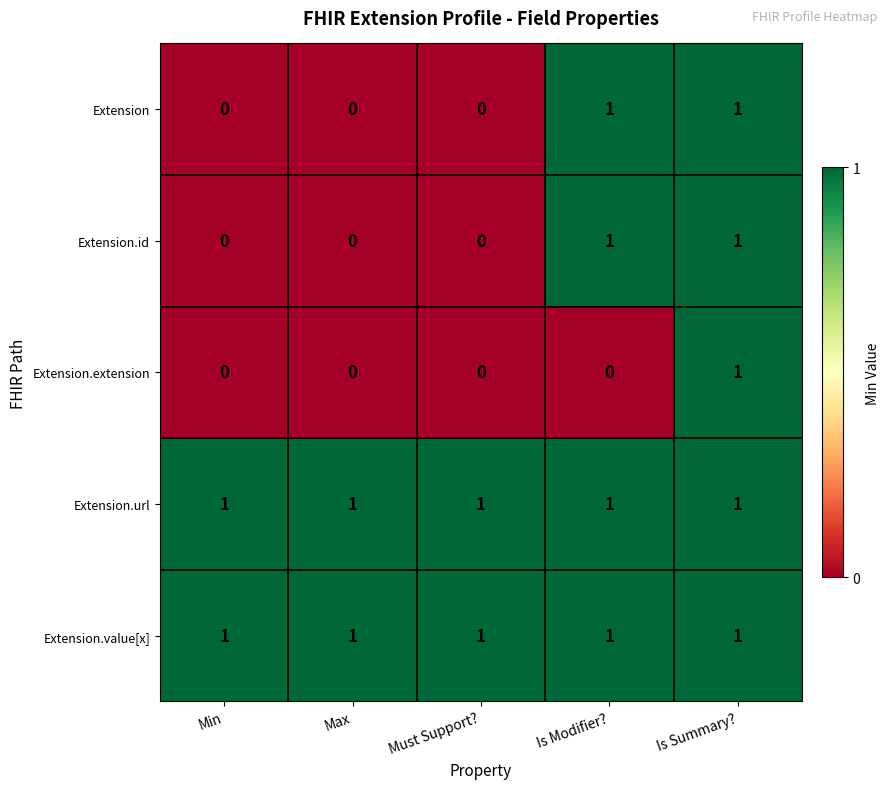

At which category is the sum across all series the highest?

Is Summary?